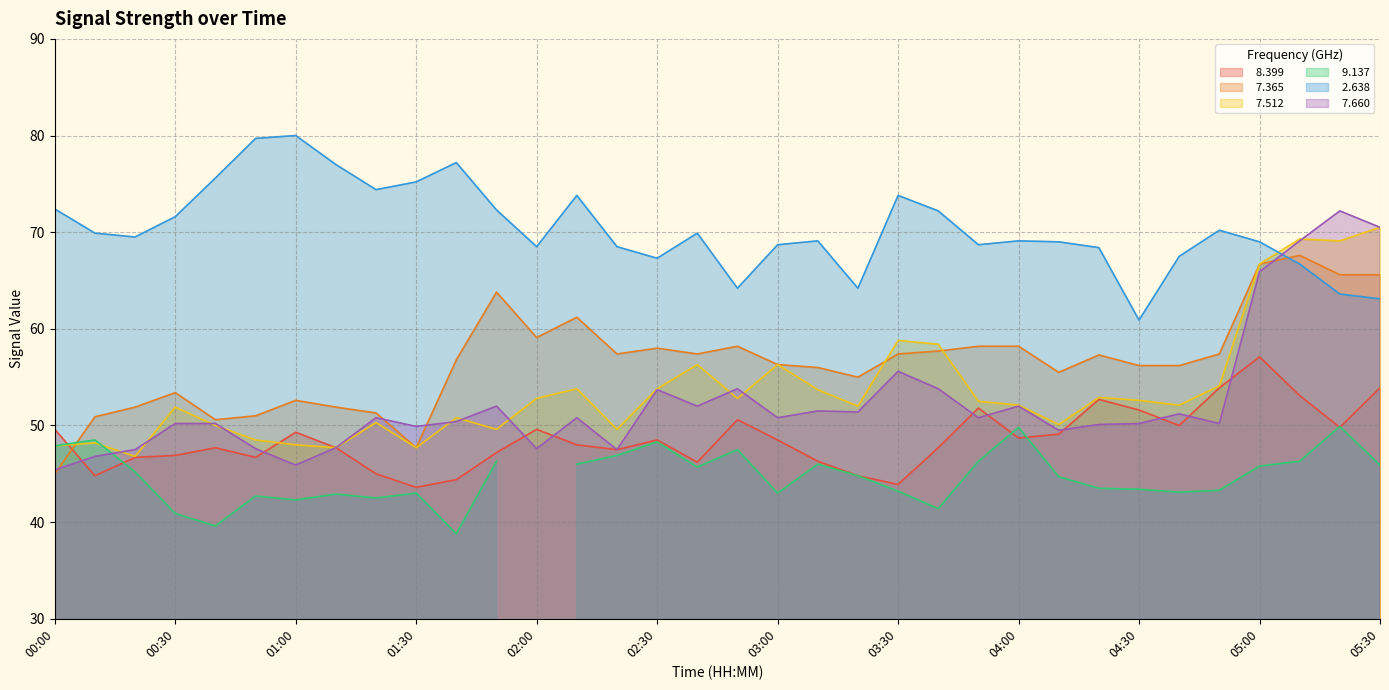

Where is   7.365 nearest to the value 56?

03:10